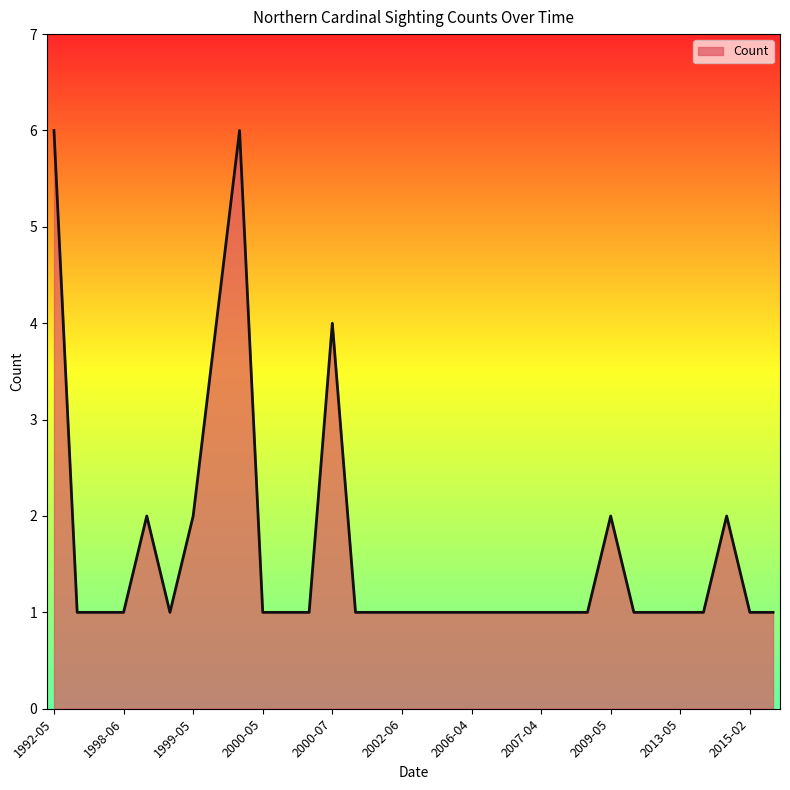

What is the difference between the maximum and minimum values?

5